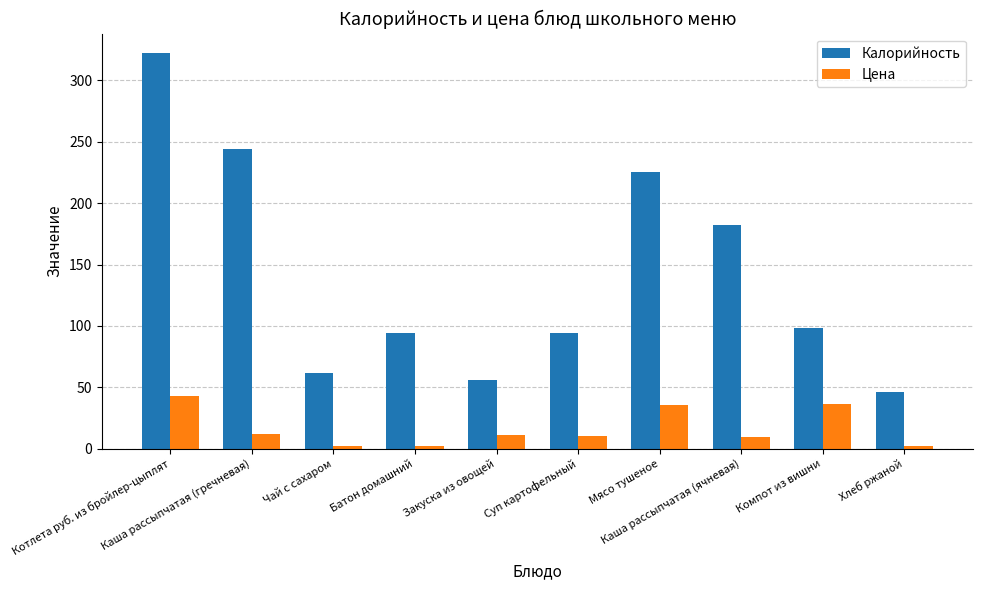

List the series in order of their overall mean, highest first.

Калорийность, Цена